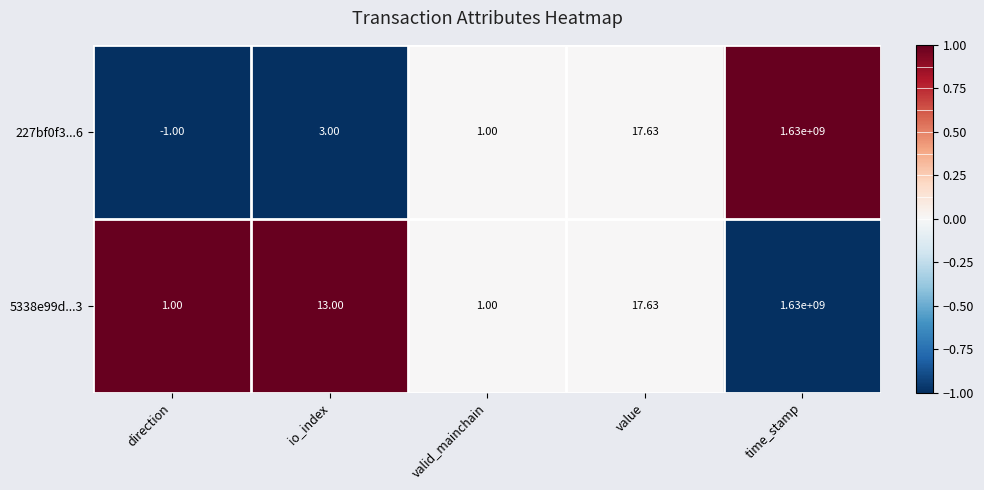

Is the value of 227bf0f3...6 at direction greater than the value of 5338e99d...3 at time_stamp?

No